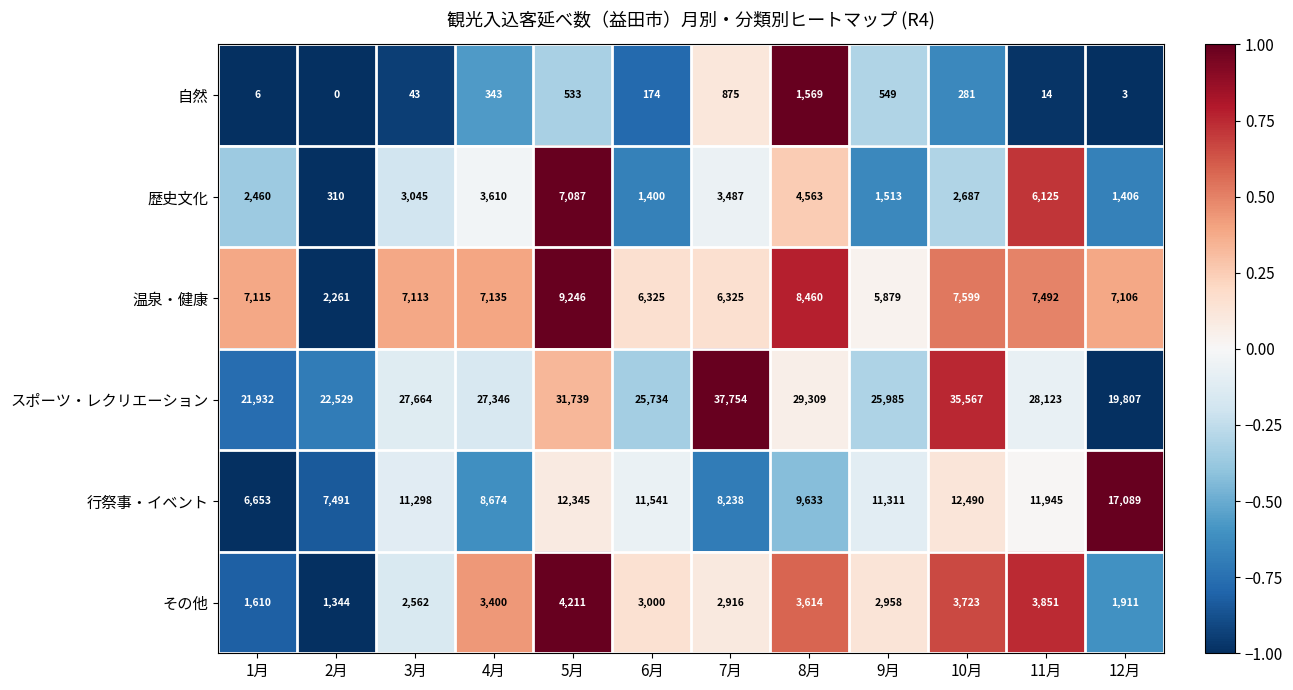

Which series has the largest total across all categories?

スポーツ・レクリエーション